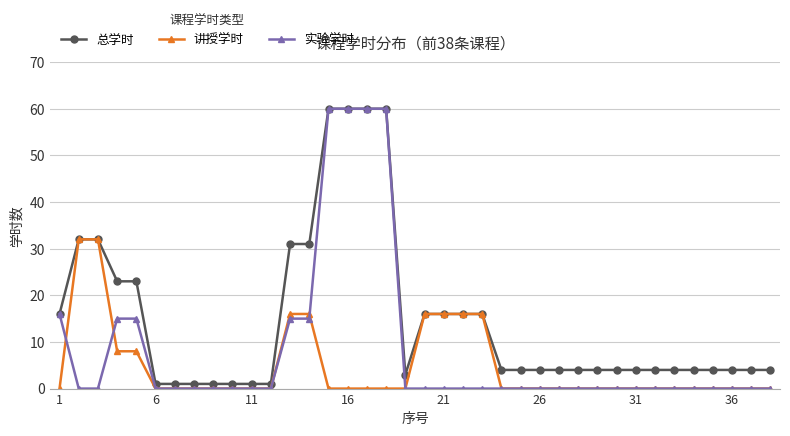

What is the greatest value displayed?

60